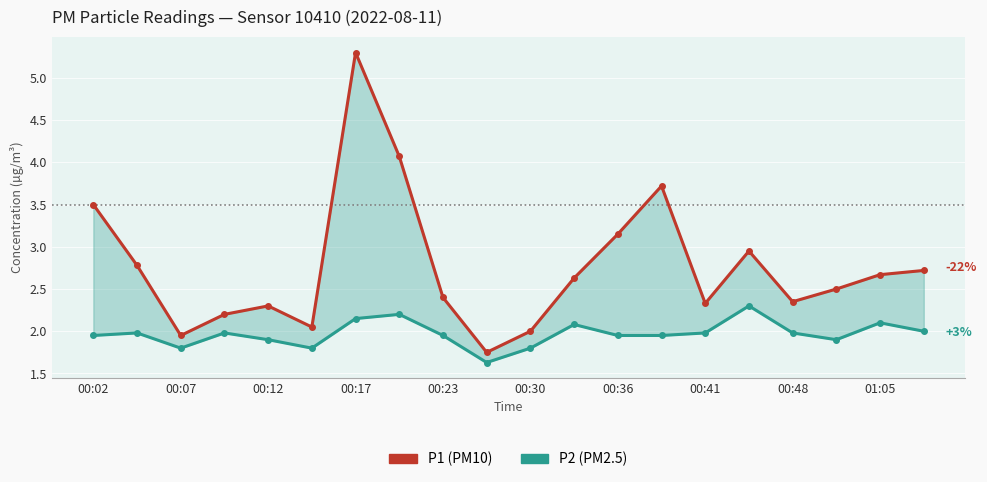

Reading right to left, list all the values displayed in this chart.

P1 (PM10): 2.7	2.7	2.5	2.4	3.0	2.3	3.7	3.1	2.6	2.0	1.8	2.4	4.1	5.3	2.0	2.3	2.2	1.9	2.8	3.5
P2 (PM2.5): 2.0	2.1	1.9	2.0	2.3	2.0	1.9	1.9	2.1	1.8	1.6	1.9	2.2	2.1	1.8	1.9	2.0	1.8	2.0	1.9